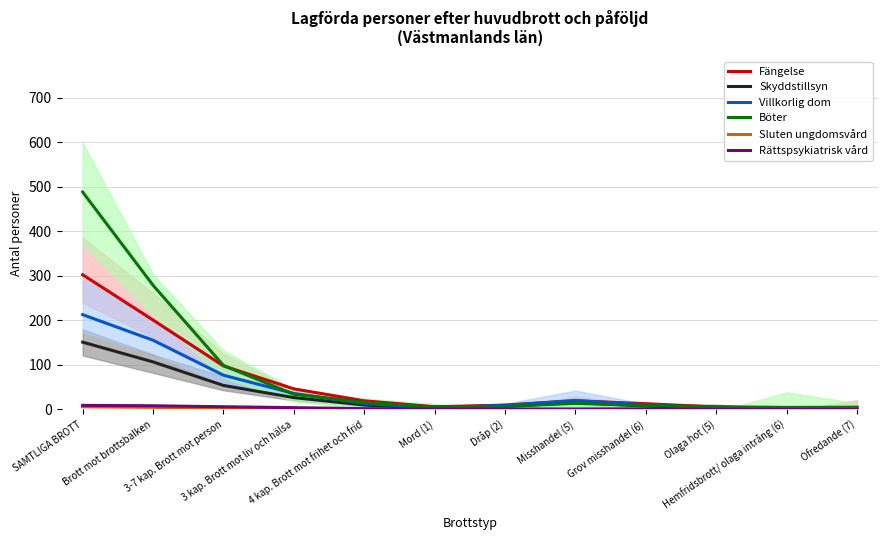

Which series has the widest spread of values?

Böter